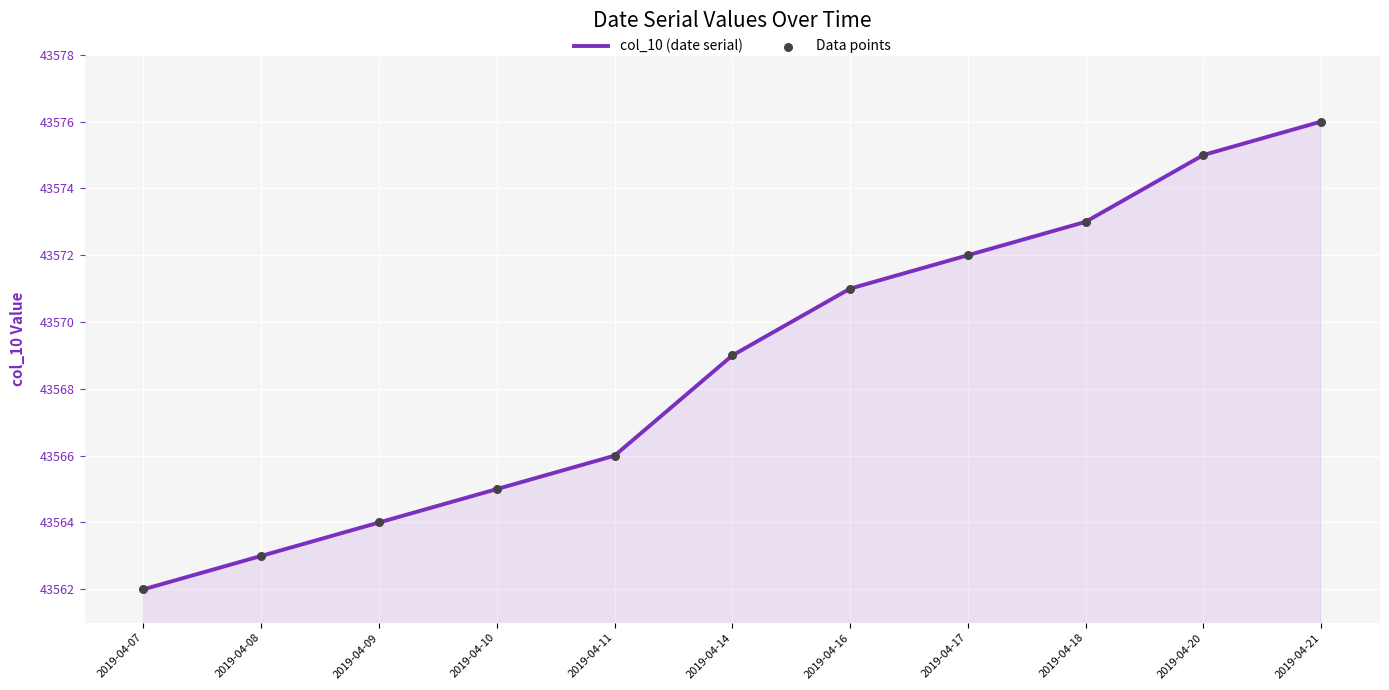

List the labels in order of value, smallest first.

2019-04-07, 2019-04-08, 2019-04-09, 2019-04-10, 2019-04-11, 2019-04-14, 2019-04-16, 2019-04-17, 2019-04-18, 2019-04-20, 2019-04-21